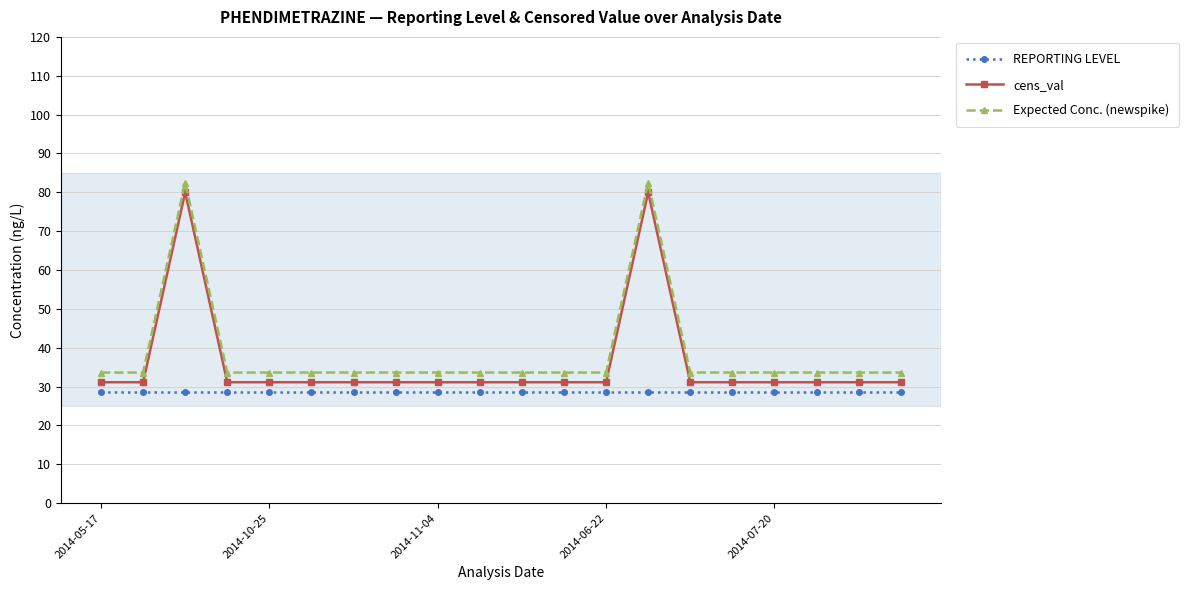

Which series has the largest total across all categories?

Expected Conc. (newspike)